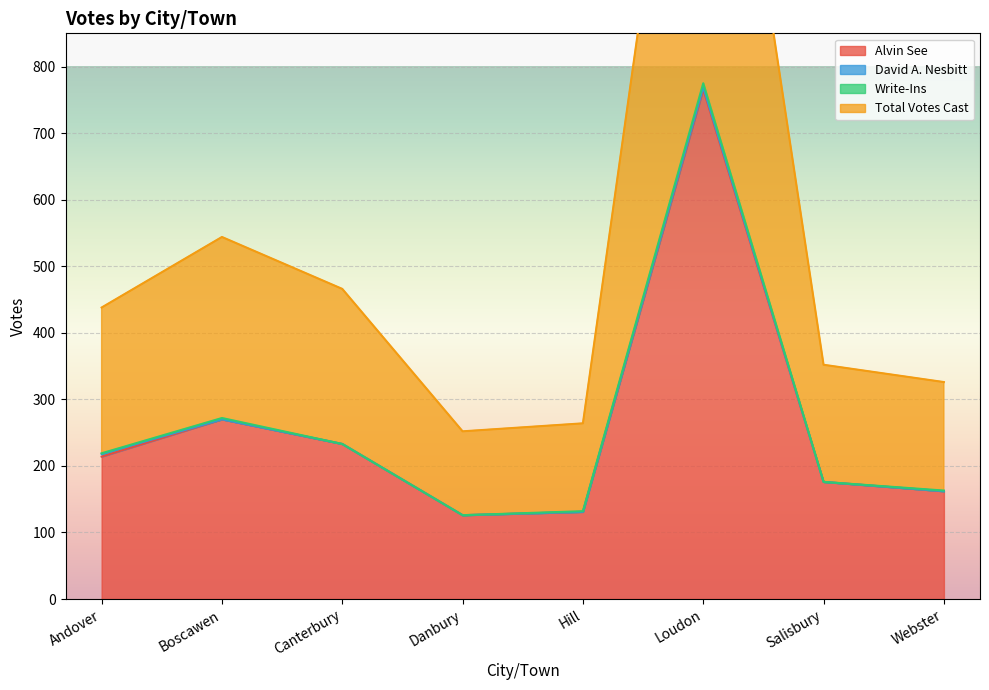

What is the label of the 8th point from the left?

Webster